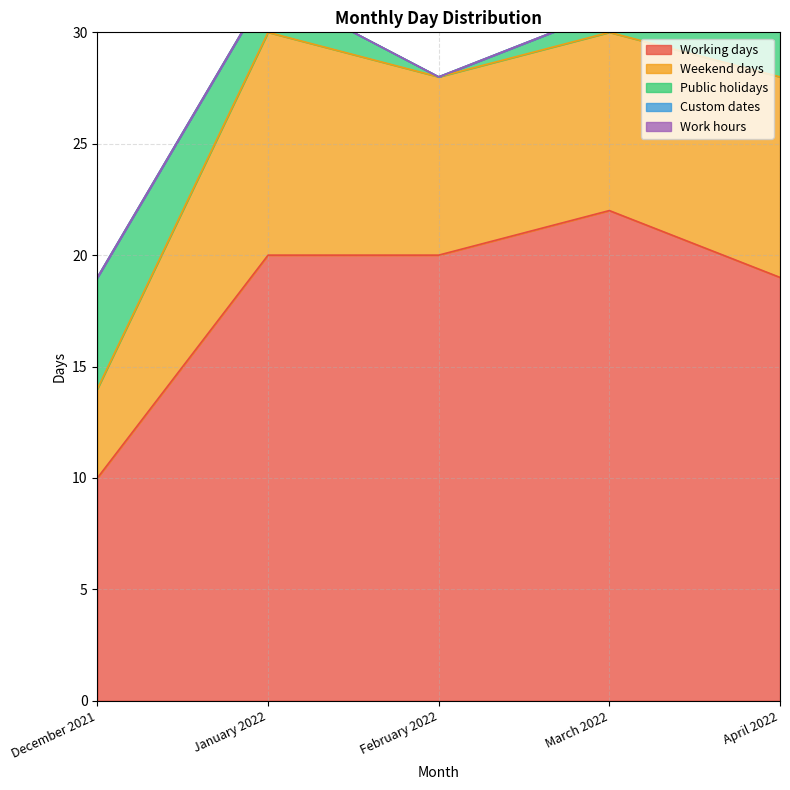

What is the sum of all Weekend days values?

39